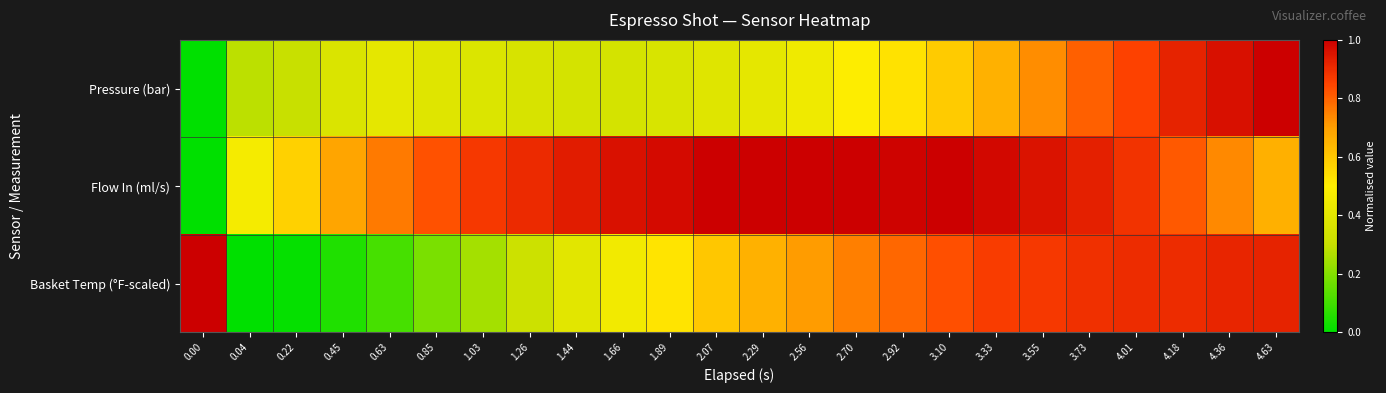

Which has a higher value, 1.26 or 2.70?

2.70